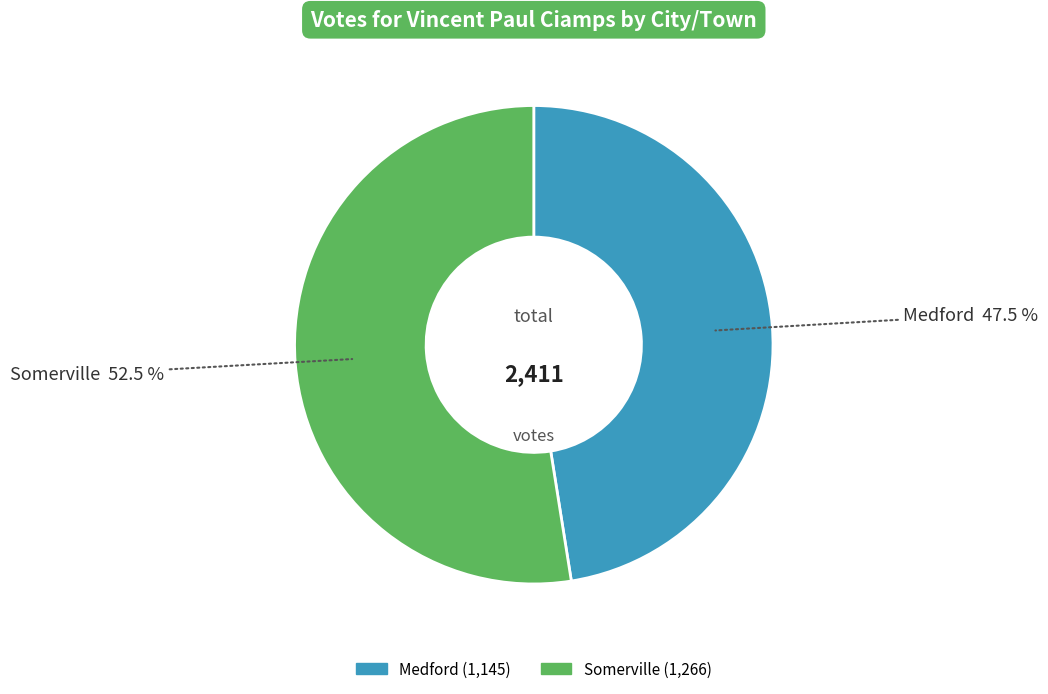

What percentage is NOT represented by Somerville?

47.5%